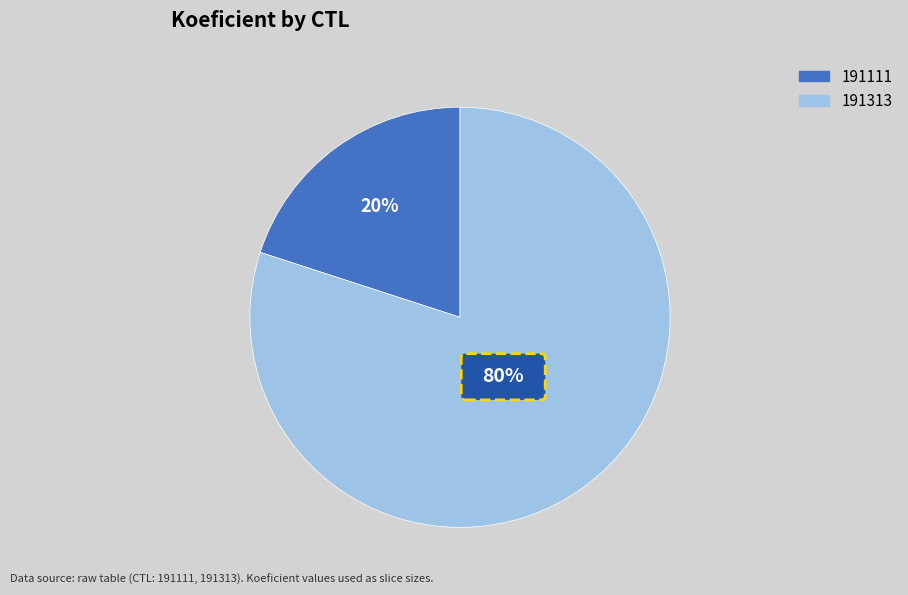

To the nearest percent, what is the difference between the largest and smallest slice percentages?

60%